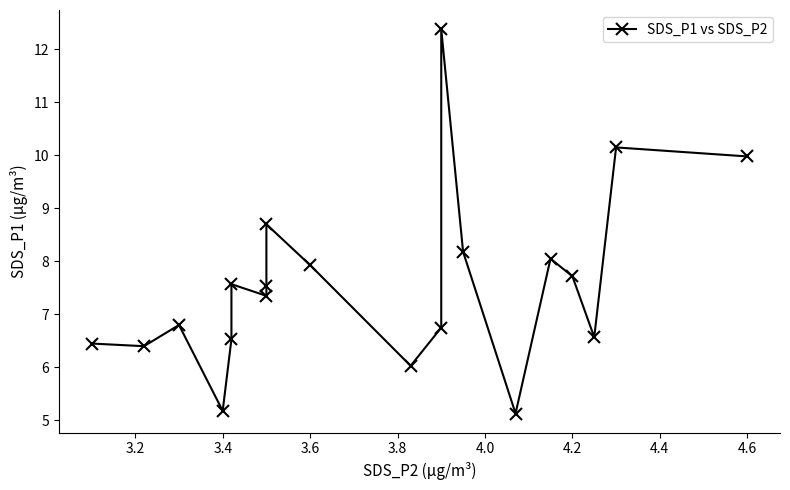

True or false: the data shows 1.4 at 3.4.

False